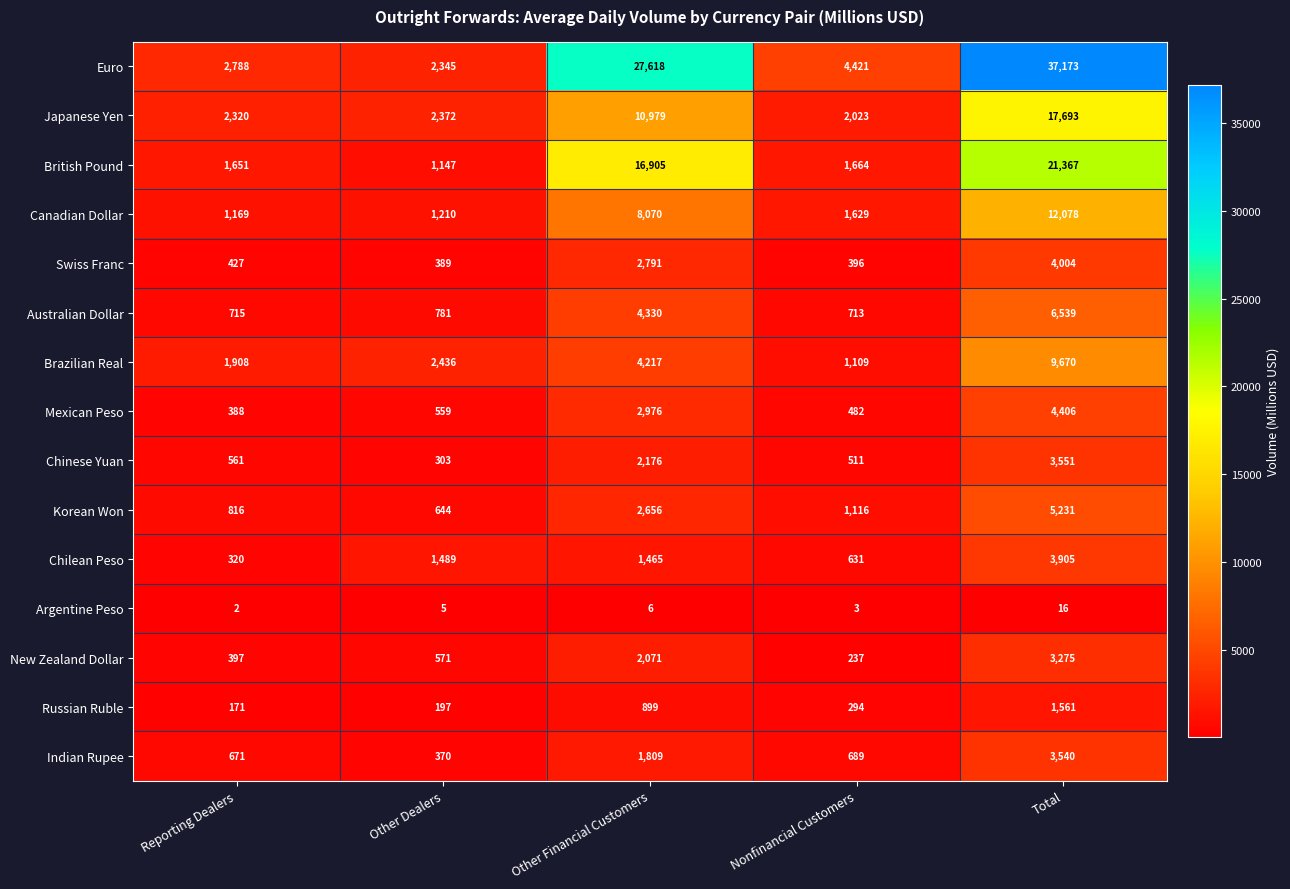

What is the total value across all series at Nonfinancial Customers?

15918